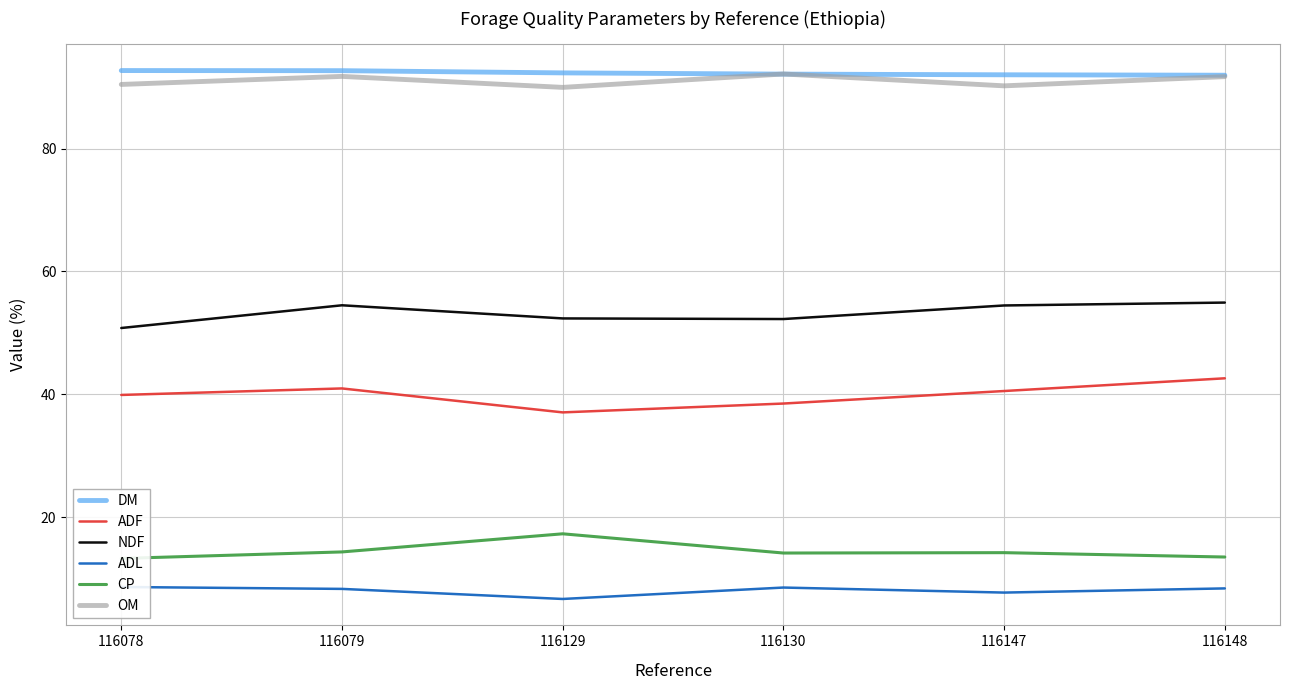

Reading right to left, extract all data points from this chart.

DM: 116148=92.0	116147=92.0	116130=92.1	116129=92.3	116079=92.7	116078=92.7
ADF: 116148=42.6	116147=40.5	116130=38.5	116129=37.0	116079=41.0	116078=39.9
NDF: 116148=54.9	116147=54.5	116130=52.2	116129=52.4	116079=54.5	116078=50.8
ADL: 116148=8.4	116147=7.7	116130=8.5	116129=6.7	116079=8.3	116078=8.6
CP: 116148=13.5	116147=14.2	116130=14.2	116129=17.3	116079=14.3	116078=13.3
OM: 116148=91.7	116147=90.2	116130=92.2	116129=90.0	116079=91.8	116078=90.5